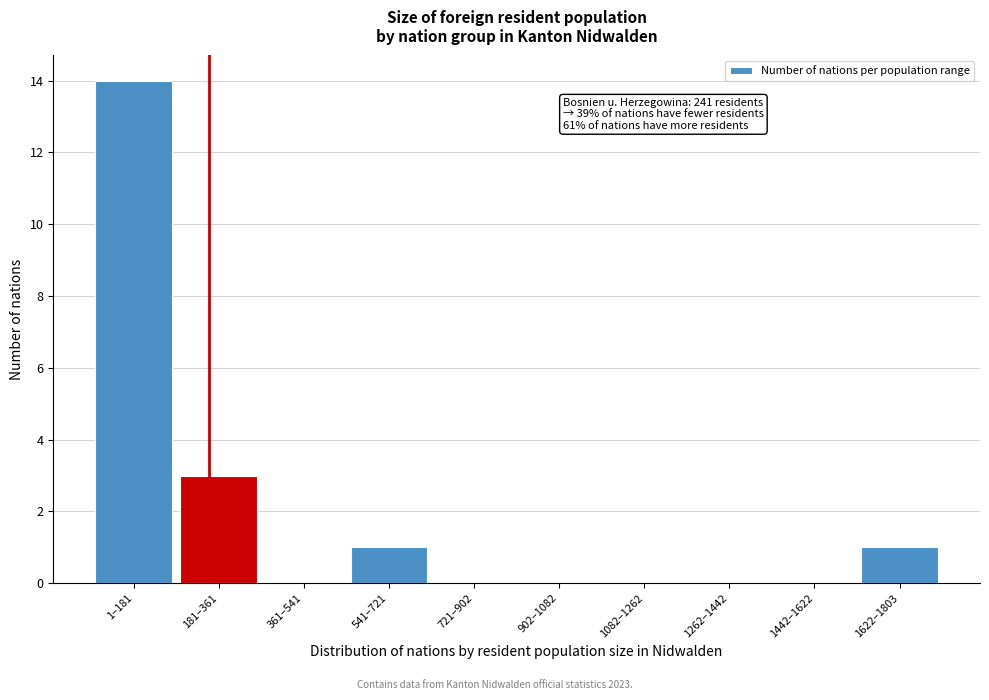

Reading left to right, transcribe all the data shown in this chart.

1–181=14	181–361=3	361–541=0	541–721=1	721–902=0	902–1082=0	1082–1262=0	1262–1442=0	1442–1622=0	1622–1803=1